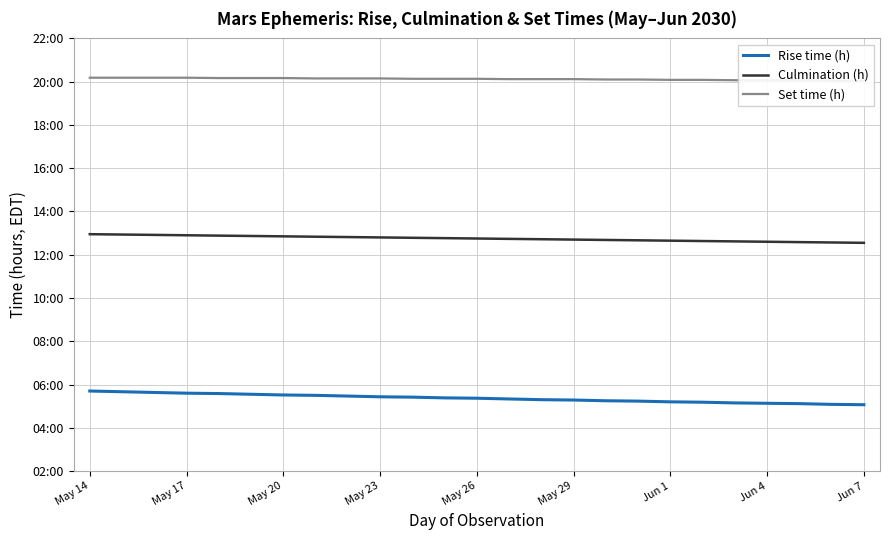

How many data points does each series have?

25